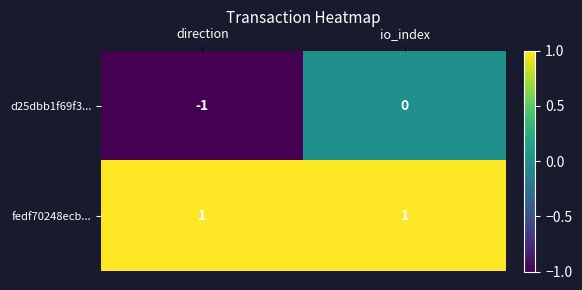

Reading left to right, extract all data points from this chart.

d25dbb1f69f3...: -1	0
fedf70248ecb...: 1	1